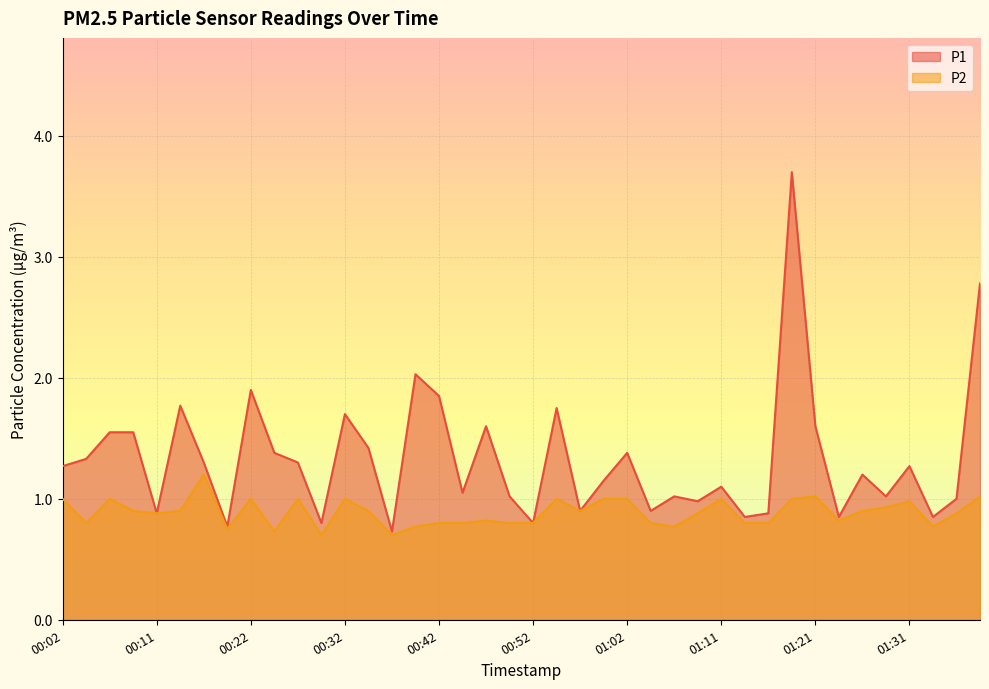

At how many categories does at least one series exceed 1?

27